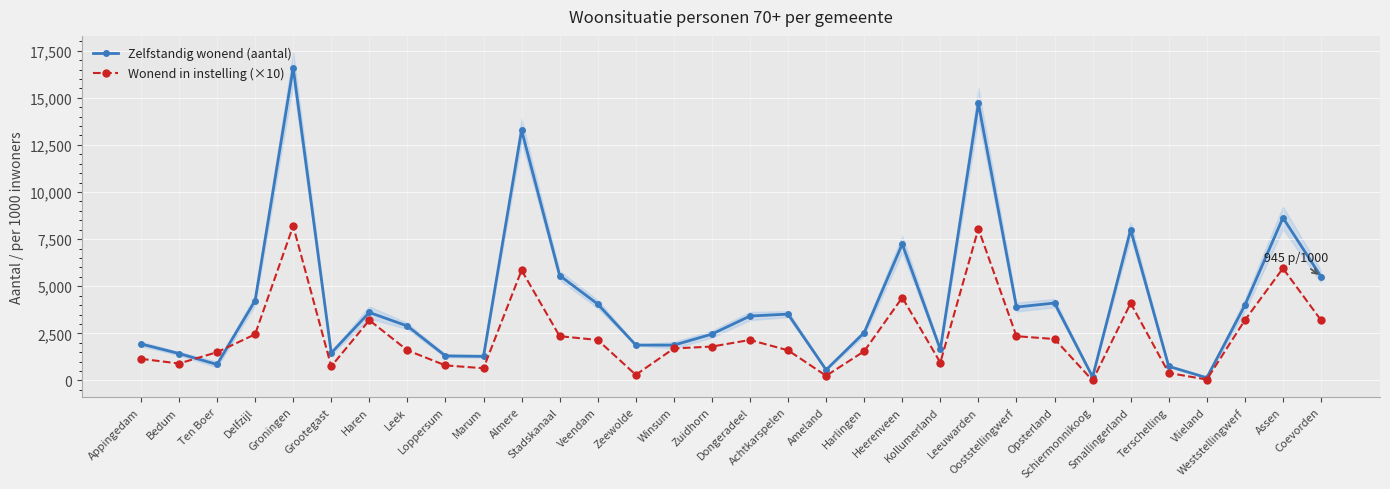

What is the label of the 25th point from the left?

Opsterland